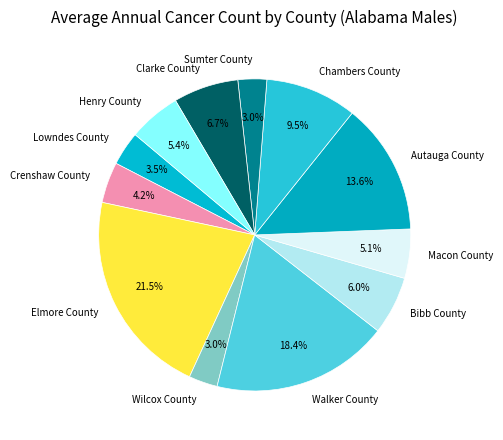

Do Clarke County and Macon County together represent more than half of the pie?

No